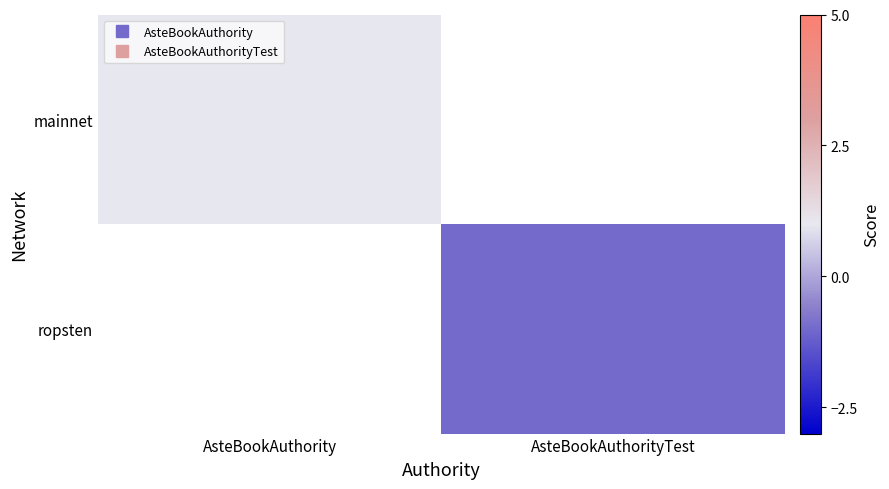

Count the number of categories in the chart.

2